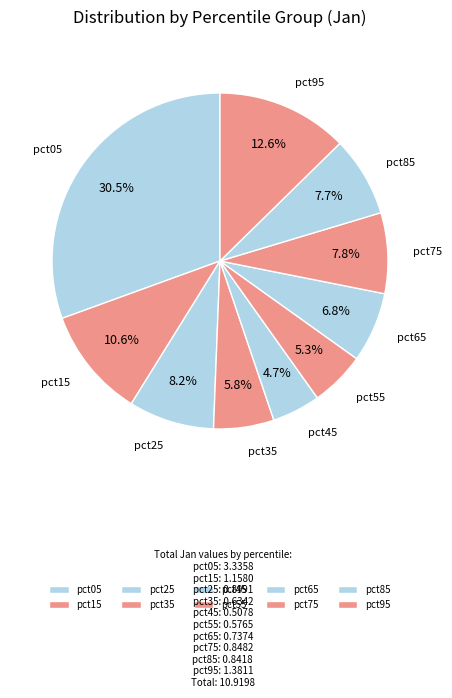

Is it true that pct55 is 5% of the pie?

True